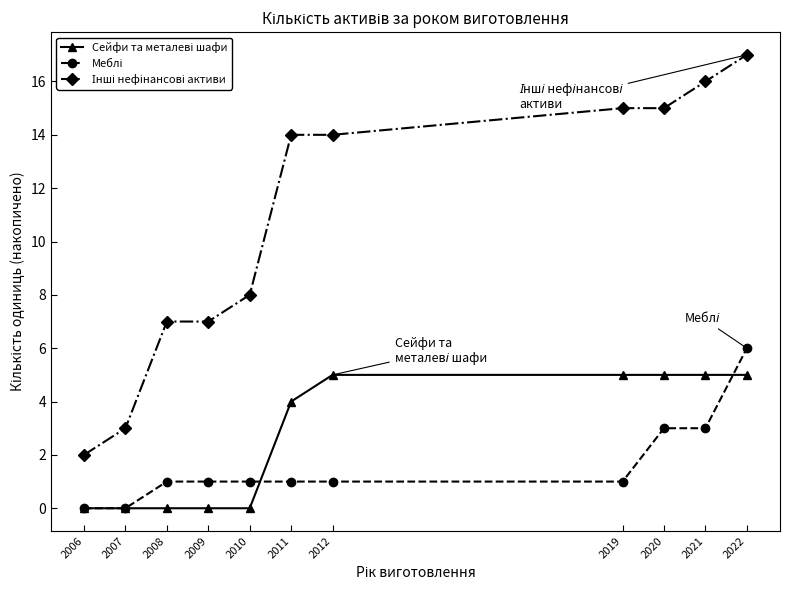

What is the difference between the highest and lowest values at 2010?

8